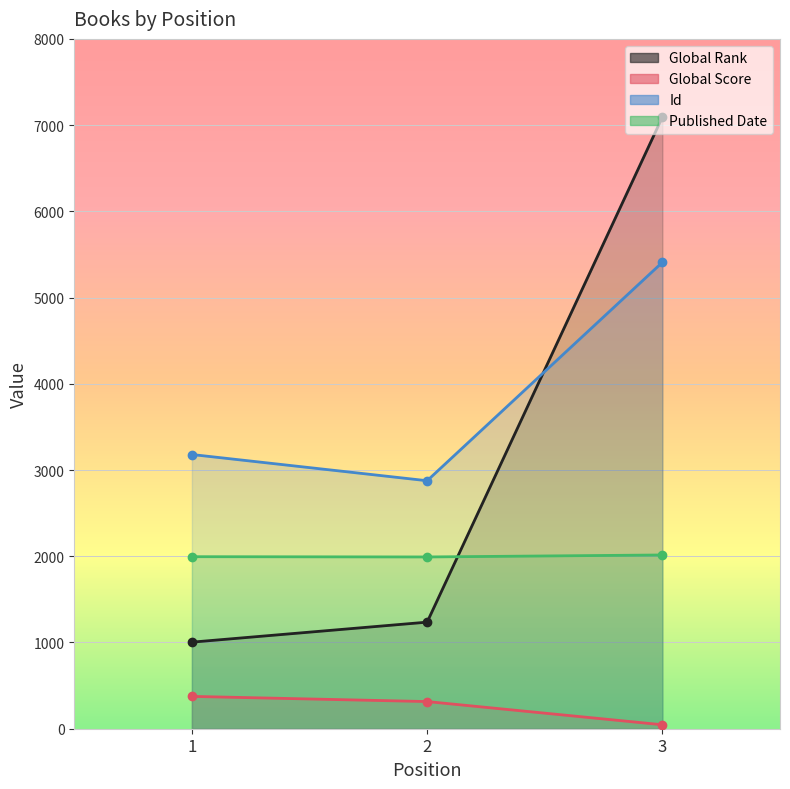

What is the value of the Published Date point at the 1st from the left?

1995